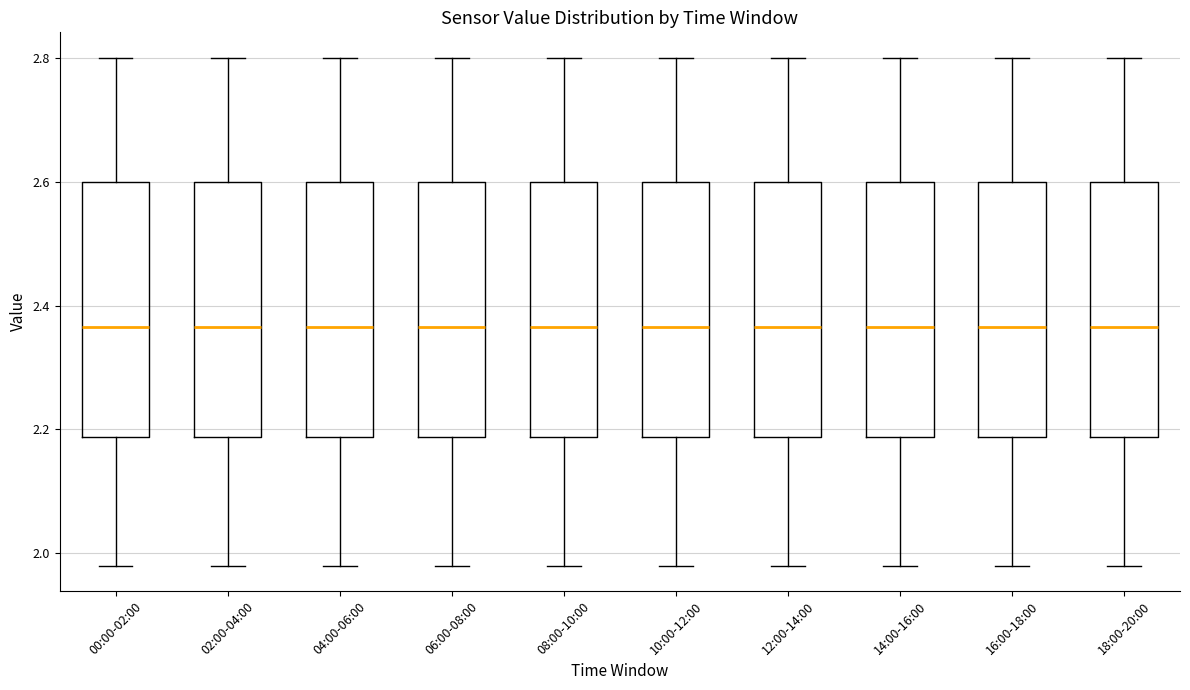

Where does the median line of the box for 16:00-18:00 sit on the y-axis? The values are not printed on the chart, so give them approximately, as read against the axis.

2.36